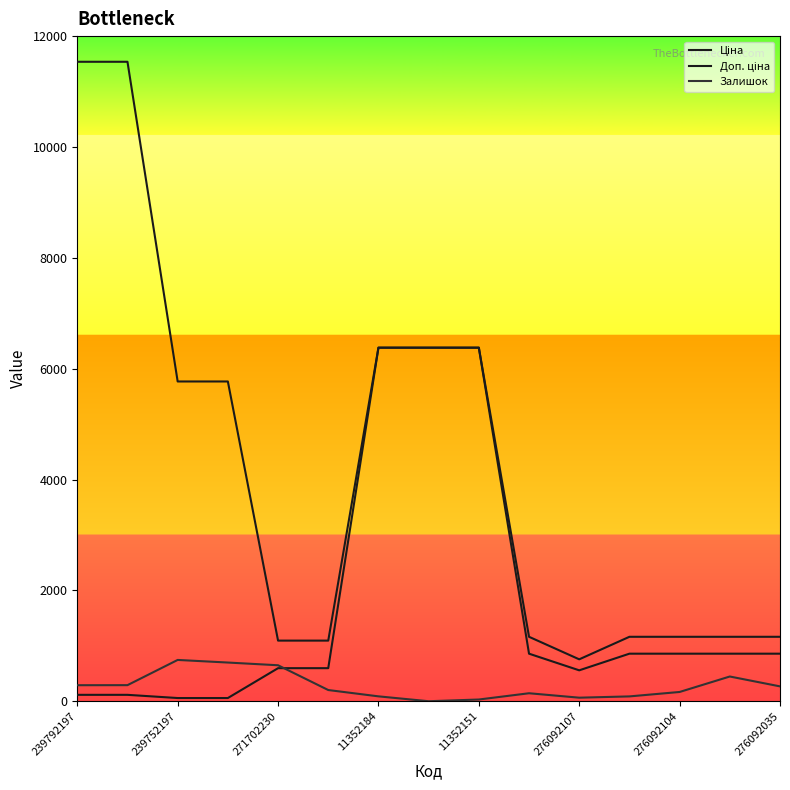

At which label does Доп. ціна reach its peak?

239792197